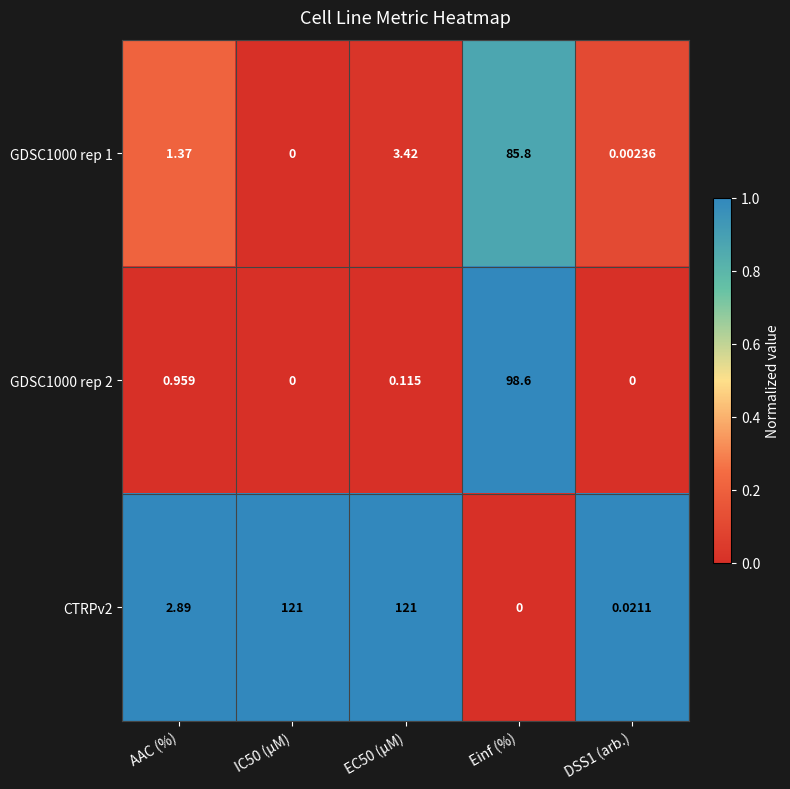

At which category is the sum across all series the highest?

Einf (%)